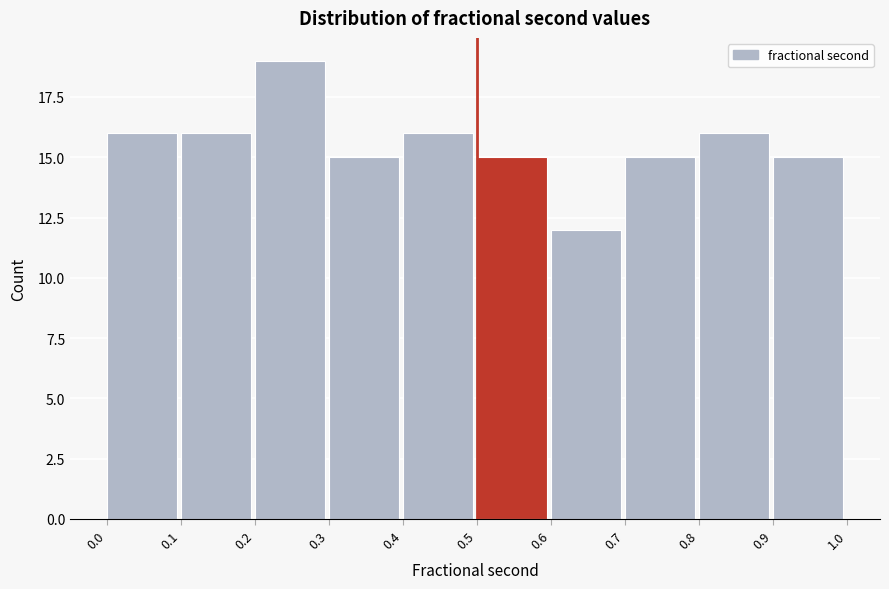

How tall is the bar that spans 0.9 to 1.0 on the x-axis? The values are not printed on the chart, so give them approximately, as read against the axis.

15